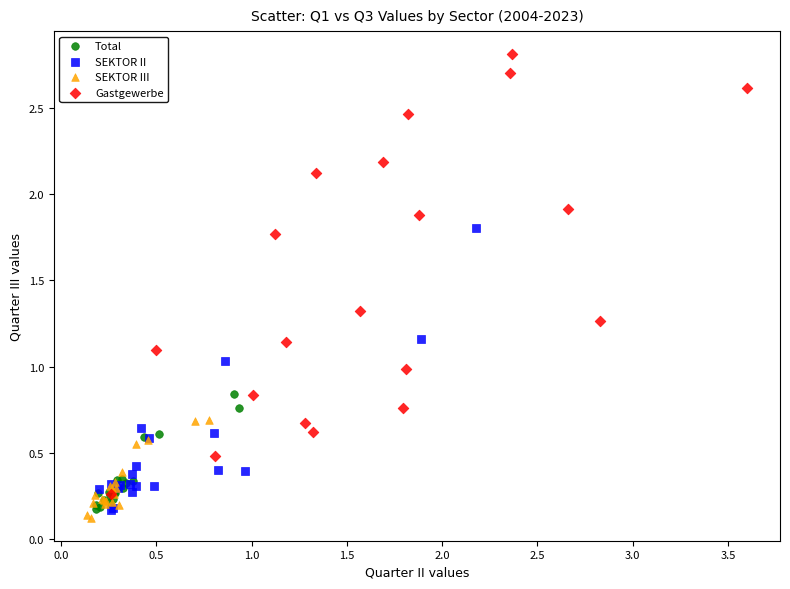

Which series has the widest spread of Y values?

Gastgewerbe